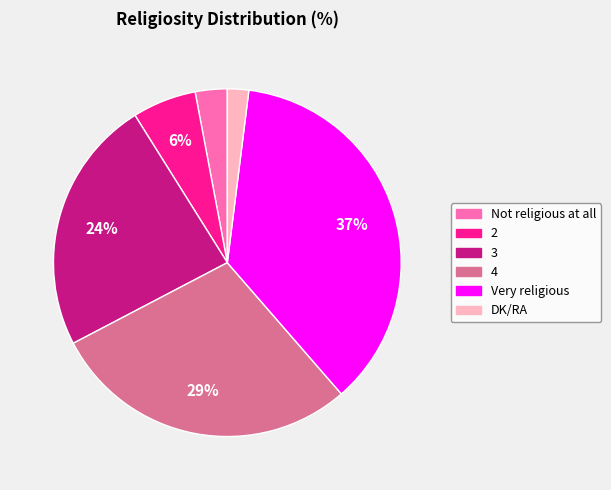

Is the sum of 4 and Not religious at all greater than half?

No